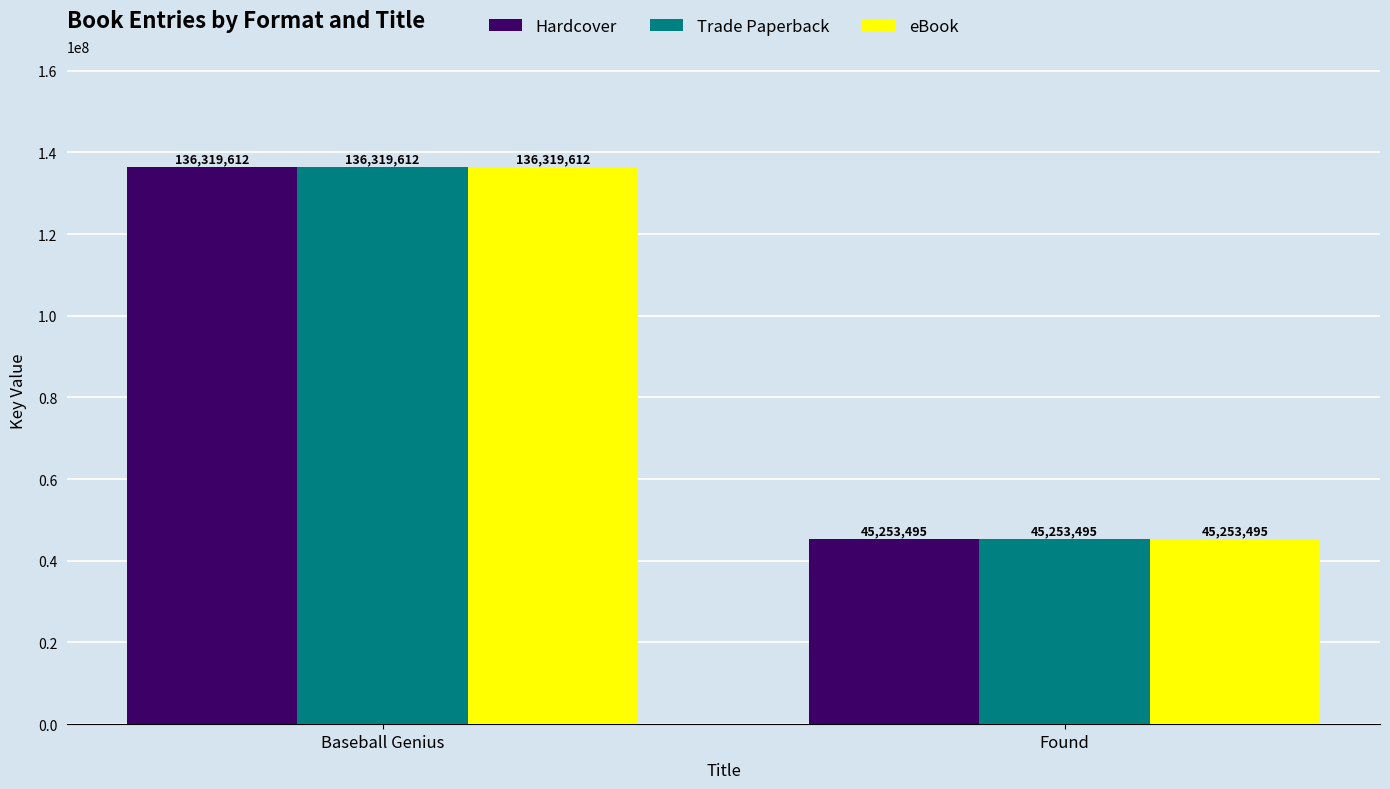

At which category is the sum across all series the highest?

Baseball Genius